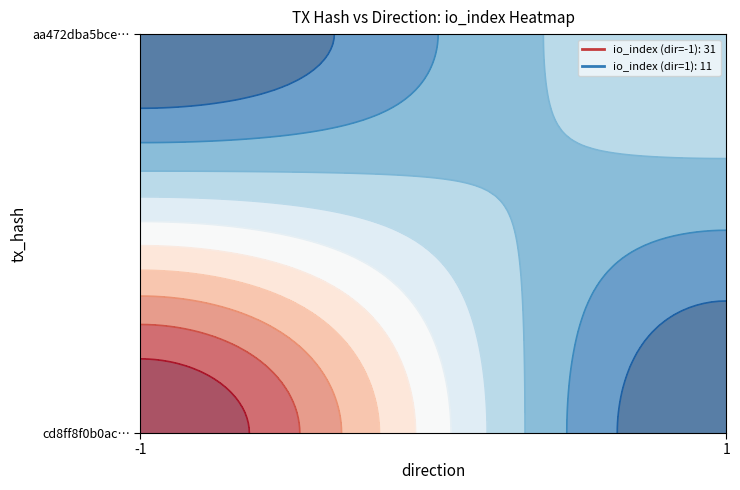

What is the maximum value shown in the chart?

31